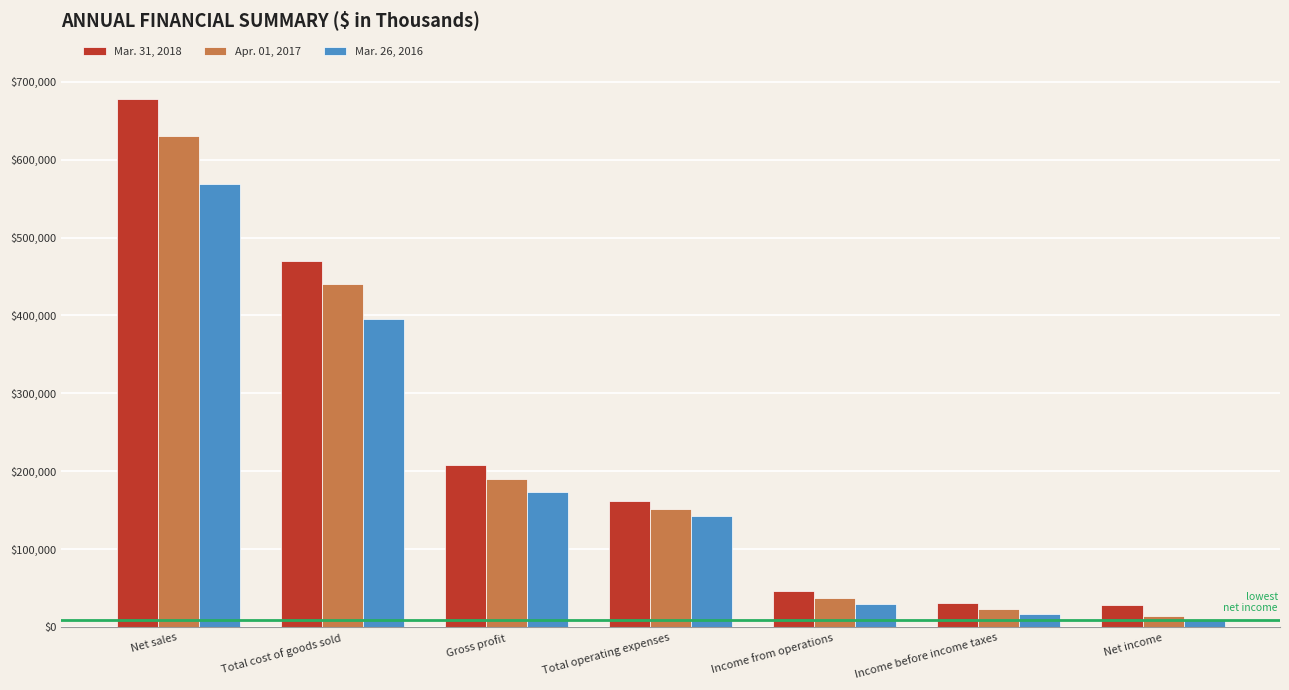

The Apr. 01, 2017 series shows 23119 at Income before income taxes. True or false?

True